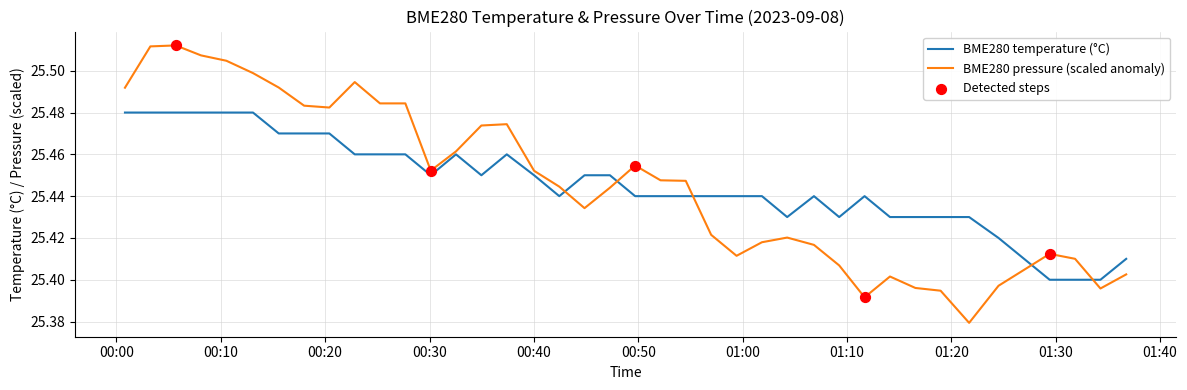

Which series has the widest spread of values?

BME280 pressure (scaled anomaly)